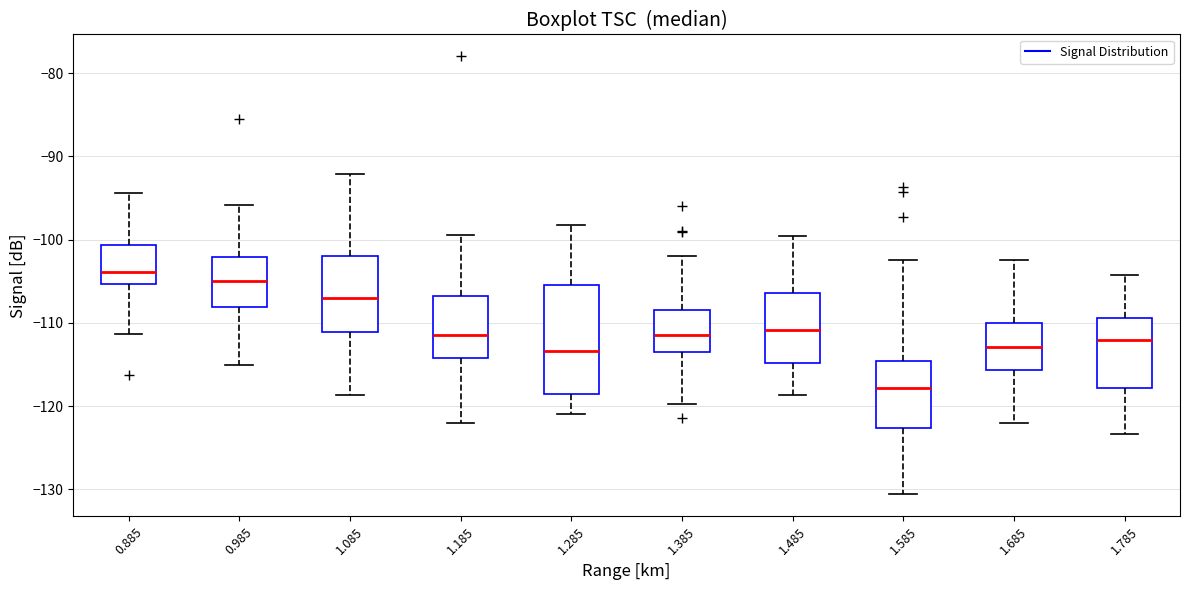

Where does the lower whisker of the box at x = 1.085 end on the y-axis? The values are not printed on the chart, so give them approximately, as read against the axis.

-119